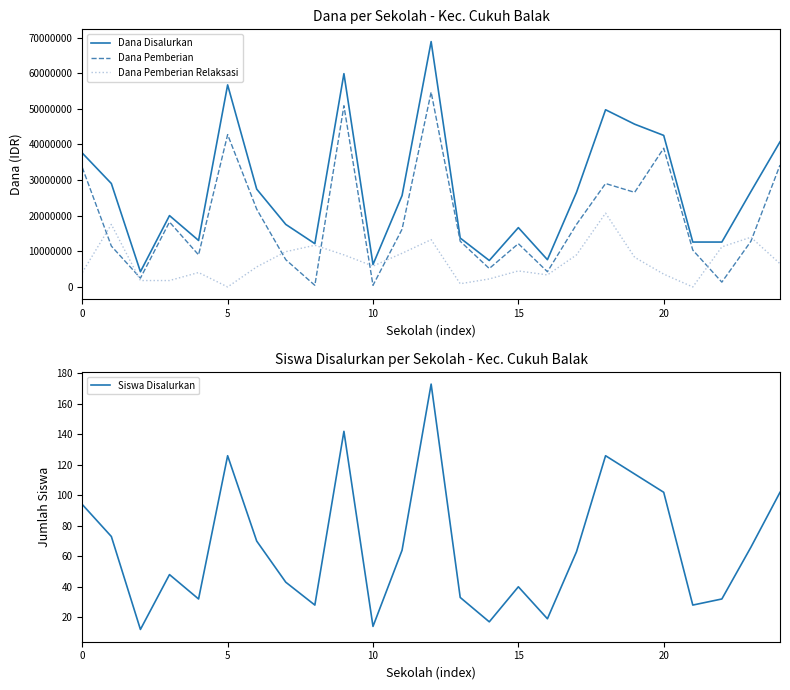

The Dana Pemberian Relaksasi series shows 15545462 at 17. True or false?

False